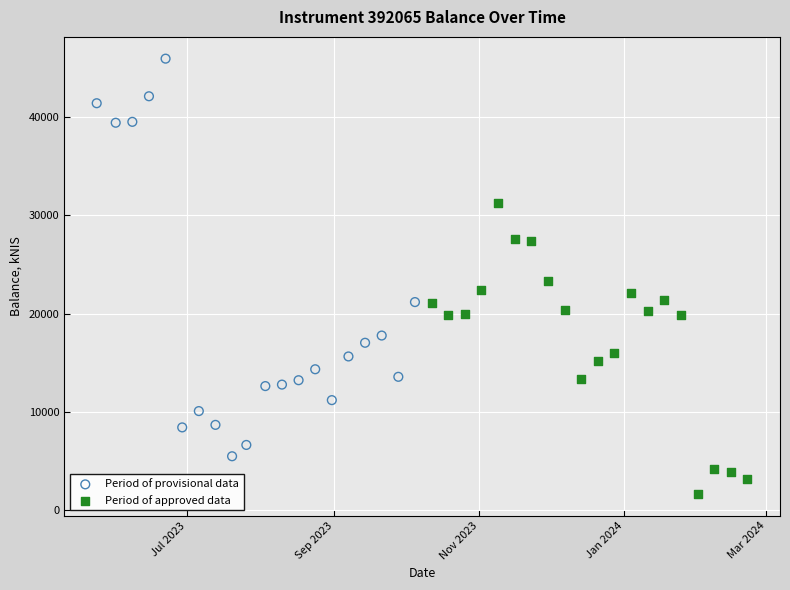

Which series has the largest Y range (max minus min)?

Period of provisional data